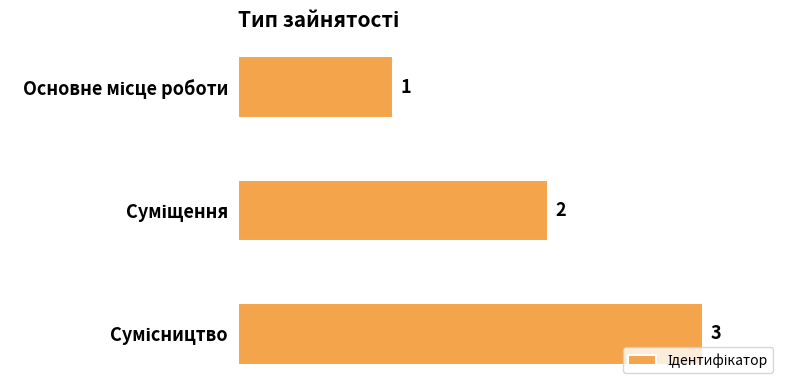

What is the value of the 2nd bar from the top?

2